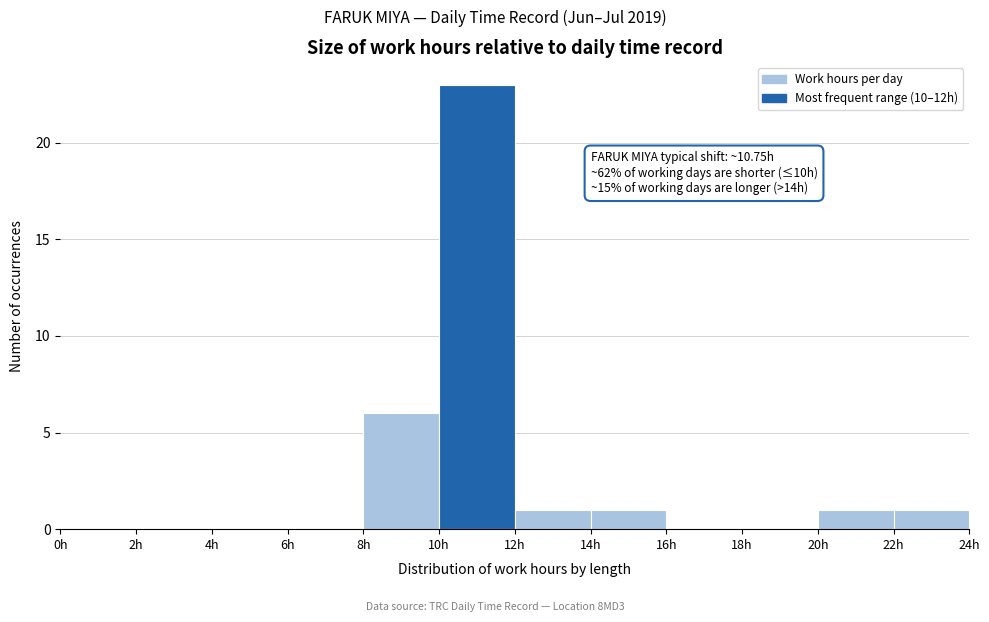

Which range on the x-axis has the tallest bar?

10 to 12